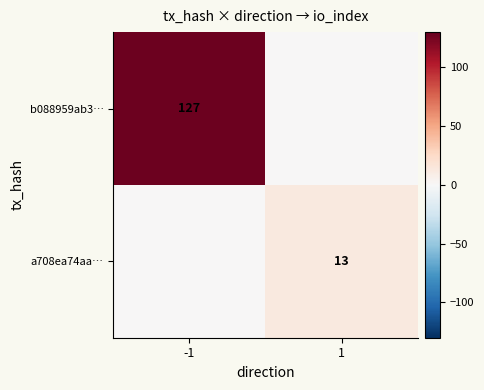

The b088959ab3… series shows 127 at -1. True or false?

True